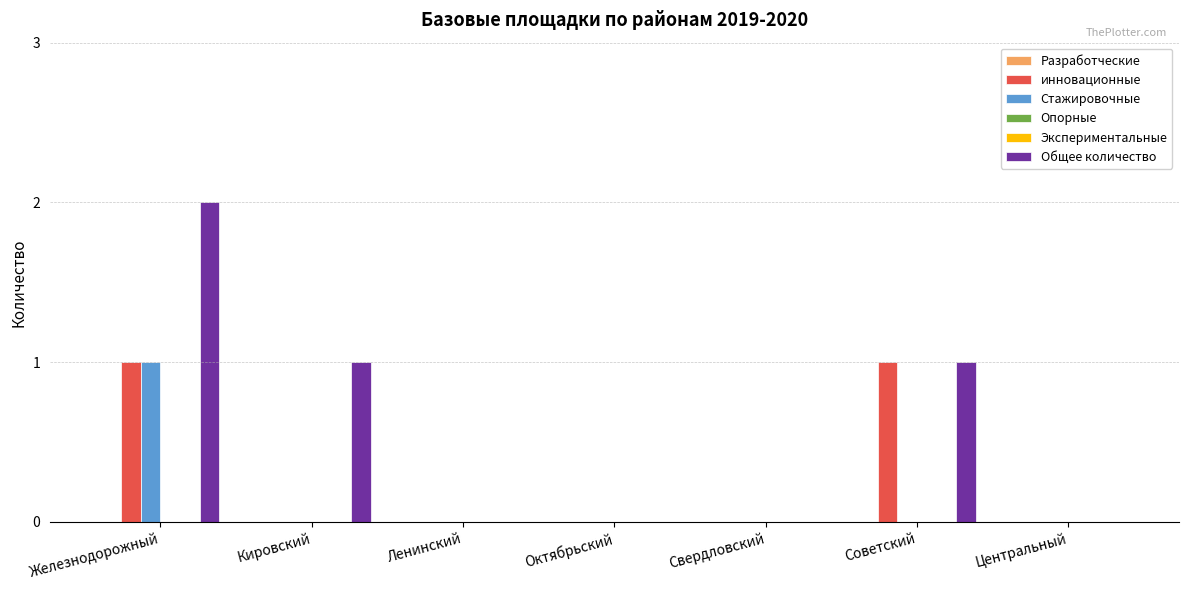

Reading left to right, what are all the values shown in this chart?

Разработческие: Железнодорожный=0	Кировский=0	Ленинский=0	Октябрьский=0	Свердловский=0	Советский=0	Центральный=0
инновационные: Железнодорожный=1	Кировский=0	Ленинский=0	Октябрьский=0	Свердловский=0	Советский=1	Центральный=0
Стажировочные: Железнодорожный=1	Кировский=0	Ленинский=0	Октябрьский=0	Свердловский=0	Советский=0	Центральный=0
Опорные: Железнодорожный=0	Кировский=0	Ленинский=0	Октябрьский=0	Свердловский=0	Советский=0	Центральный=0
Экспериментальные: Железнодорожный=0	Кировский=0	Ленинский=0	Октябрьский=0	Свердловский=0	Советский=0	Центральный=0
Общее количество: Железнодорожный=2	Кировский=1	Ленинский=0	Октябрьский=0	Свердловский=0	Советский=1	Центральный=0